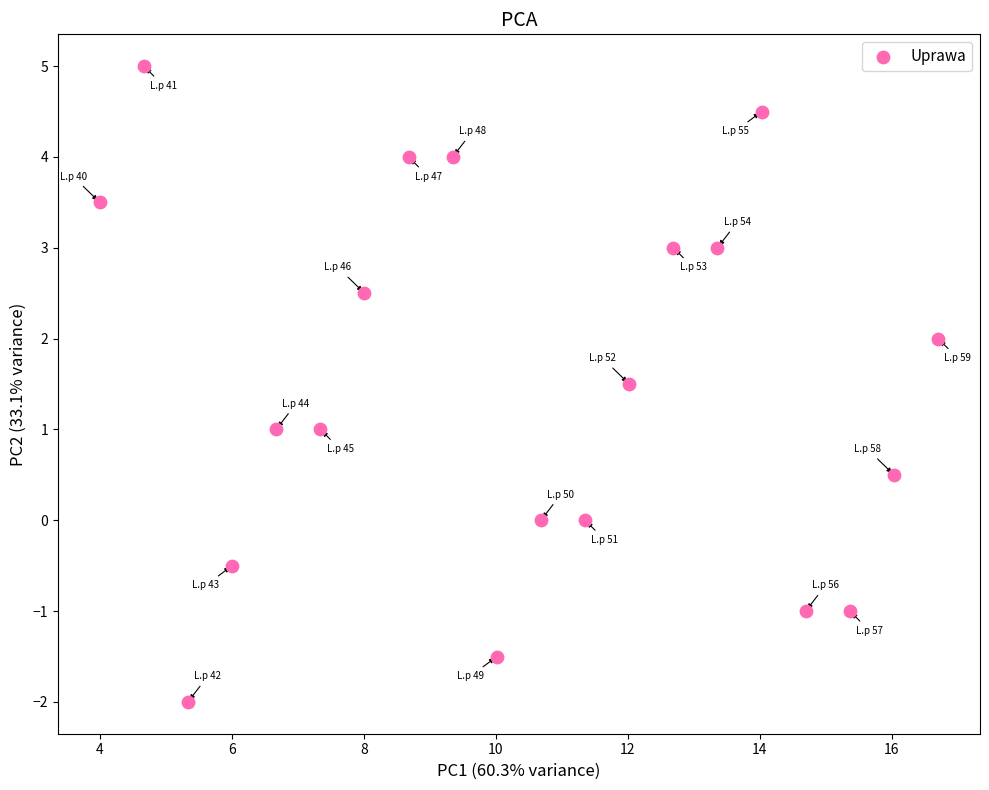

What is the range of X values (max minus min)?

12.7